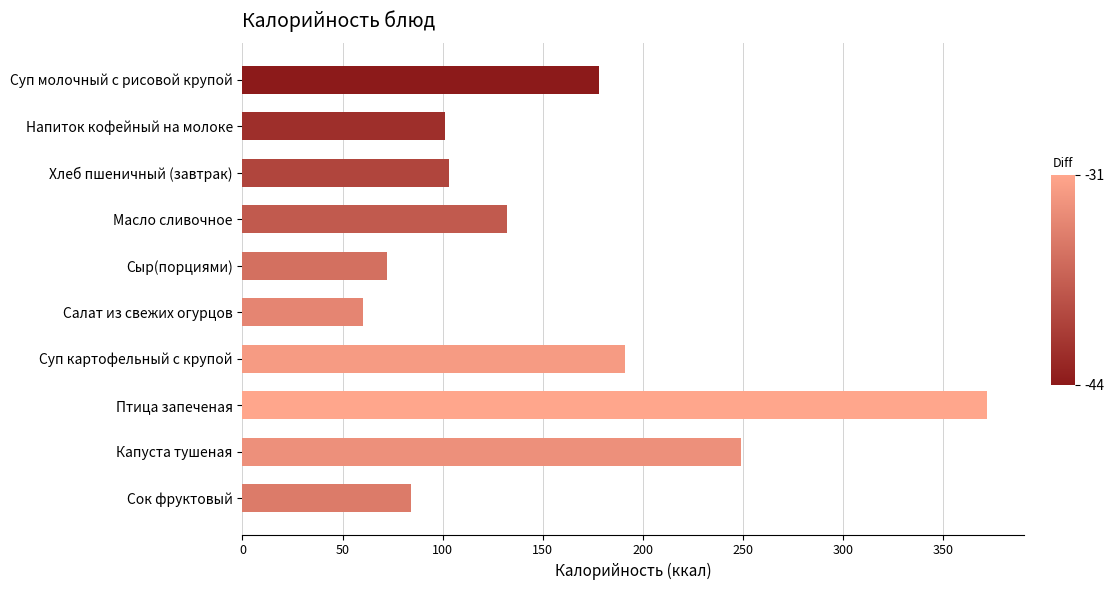

How many data points are less than 132?

5